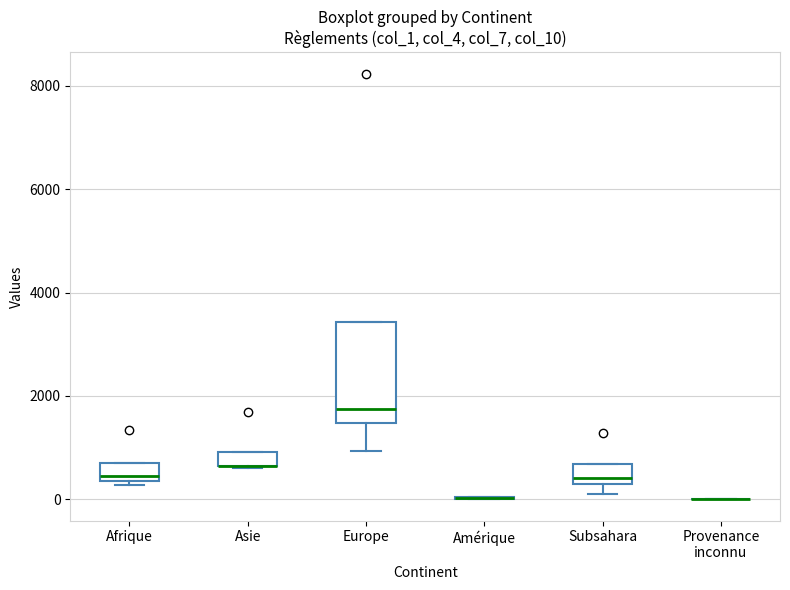

Comparing the boxes themselves (not the whiskers), which one is the tallest?

Europe